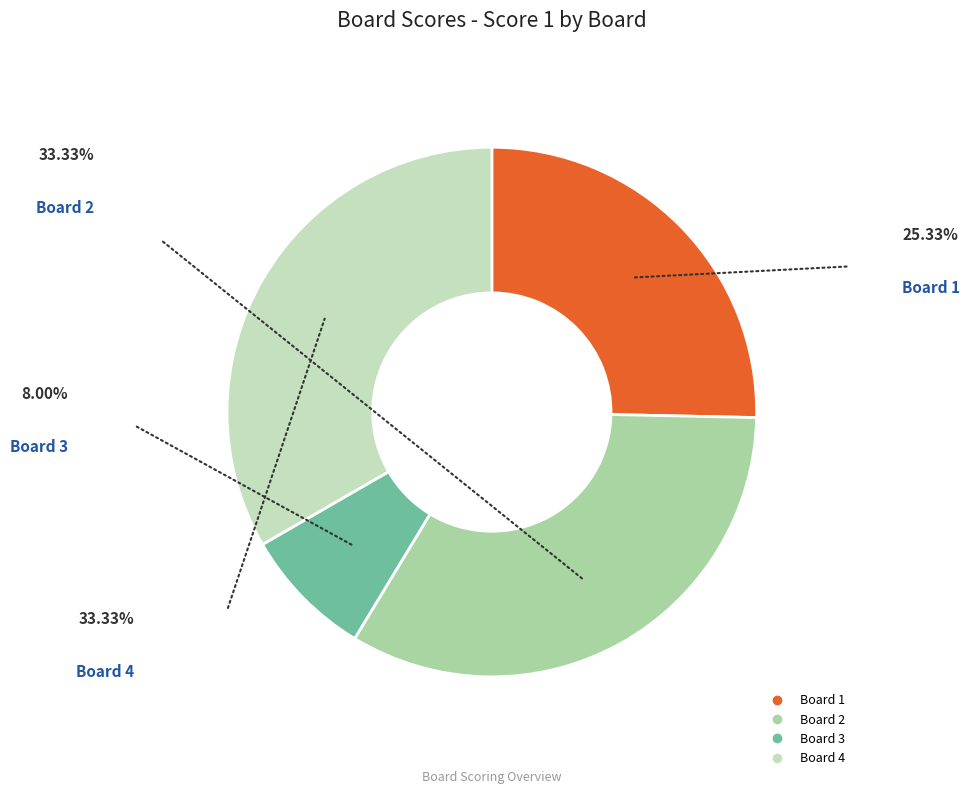

Do Board 1 and Board 2 together represent more than half of the pie?

Yes